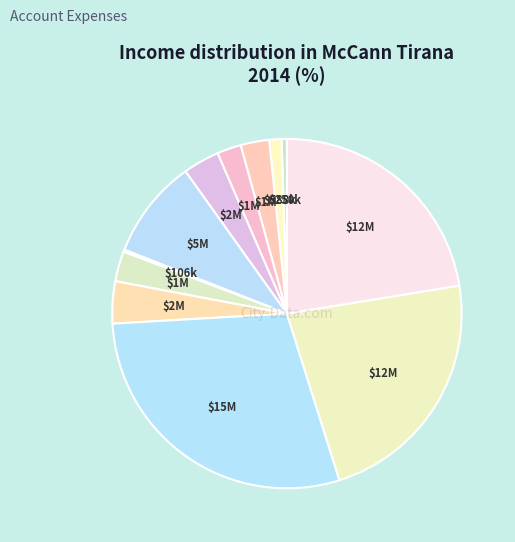

Rank the categories by value from highest to lowest.

JT International, Albtelecom cost, Evyap cost, CCBS cost, Loreal cost, CCServices-Creative, Master Card cost, Trajtime të përgjithshme, CCServices-Media, Karburant, Energji... për adminstratën, Berlin Chemie cost